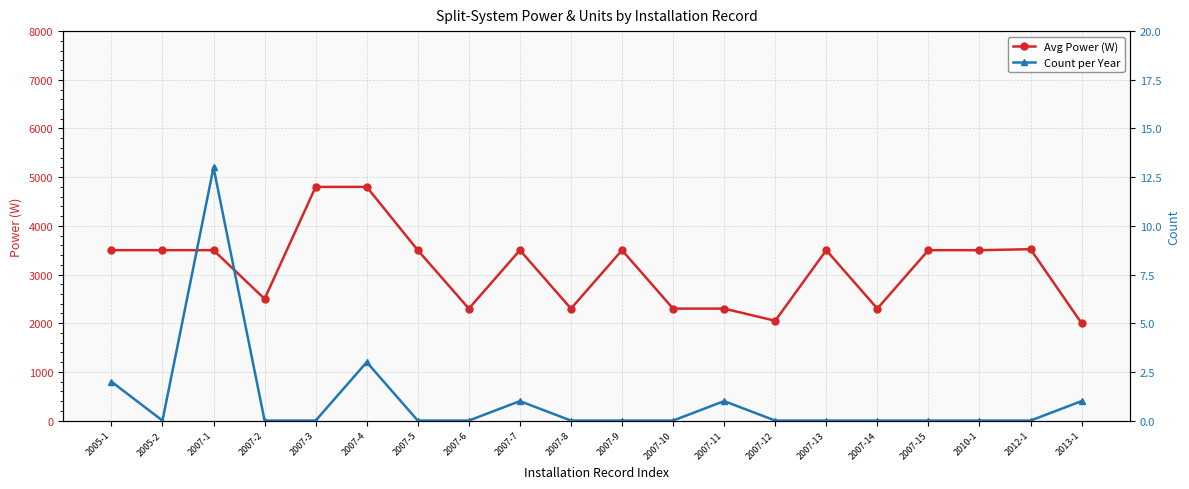

How many lines are shown in the chart?

2